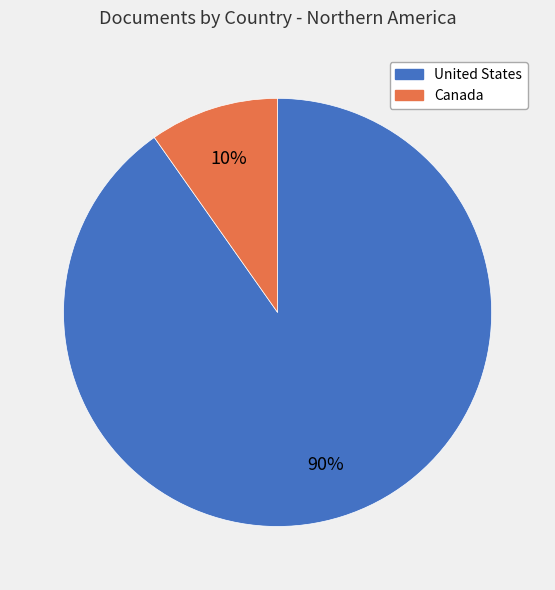

Is there any slice that represents more than half of the pie?

Yes